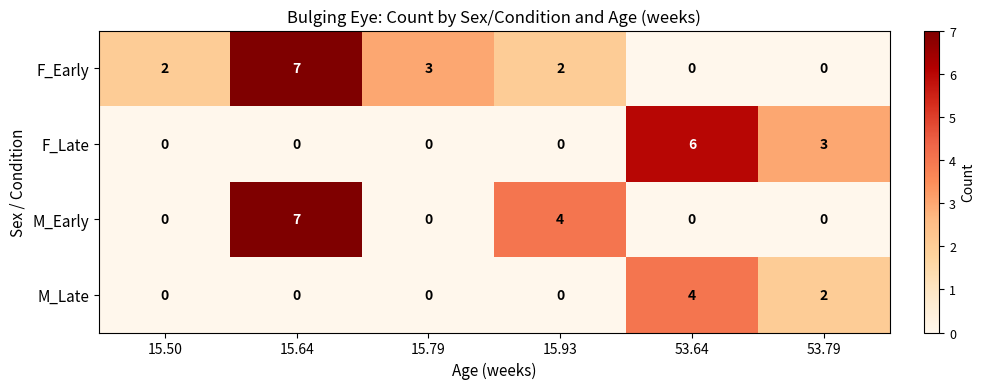

At which category is the sum across all series the highest?

15.64